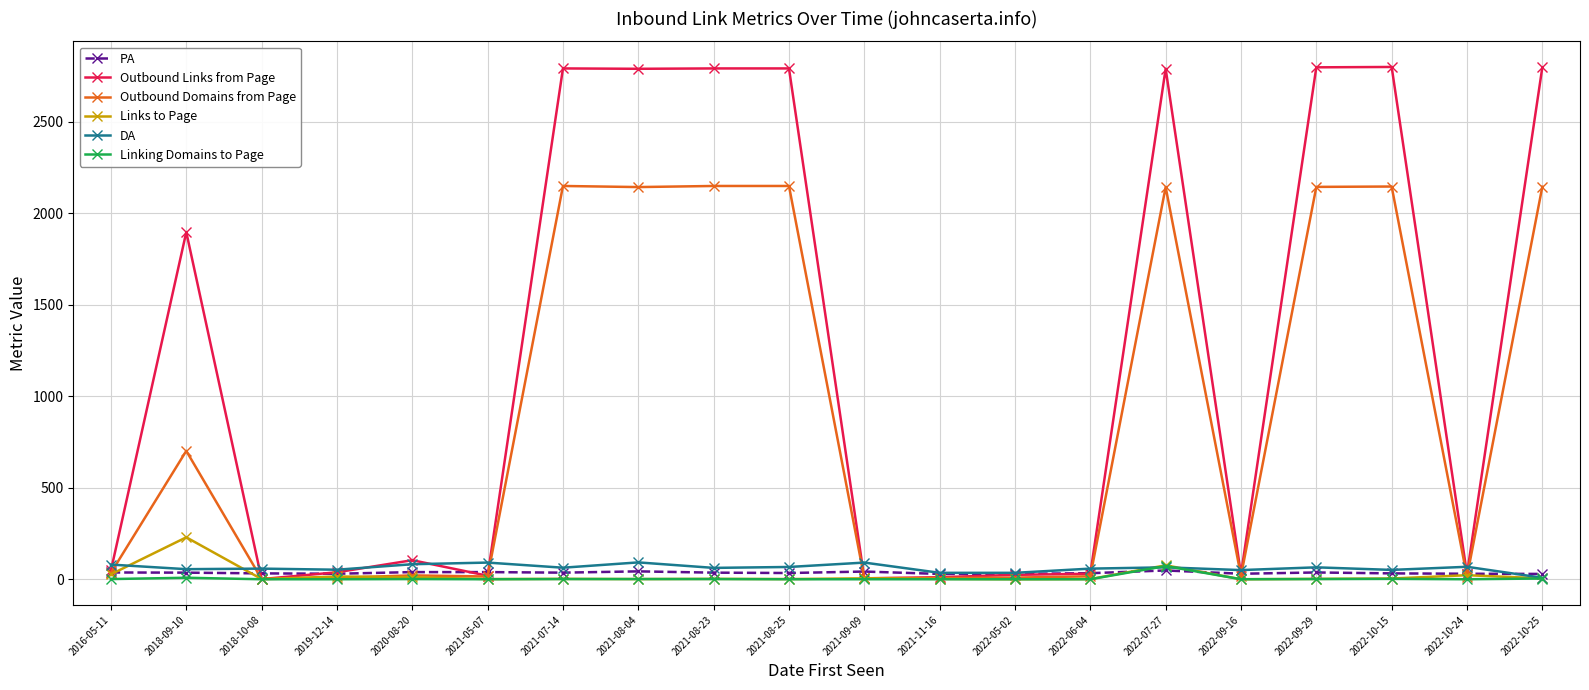

What is the greatest value displayed?

2798